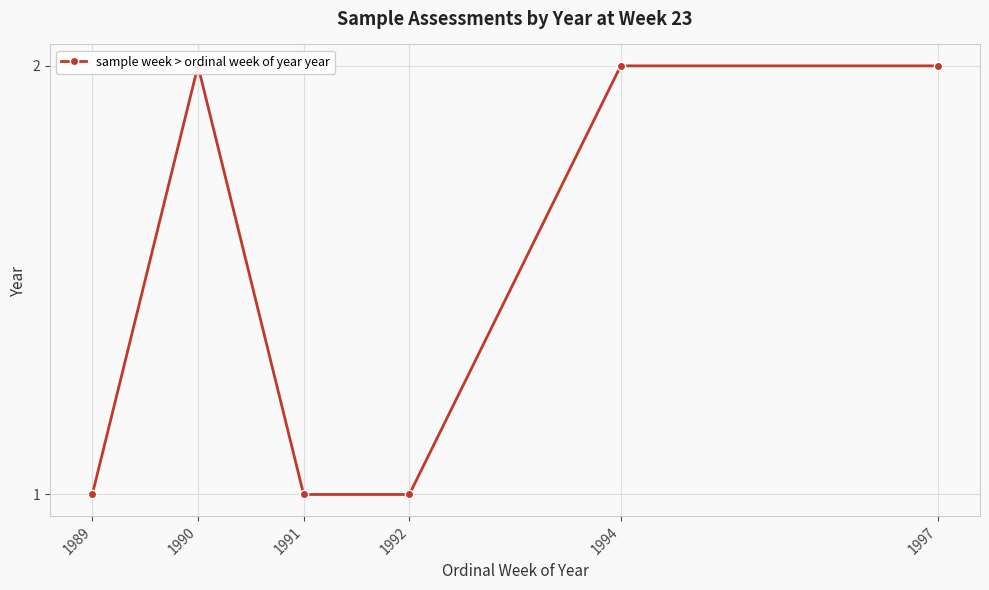

What is the sum of the values at 1994 and 1991?

3